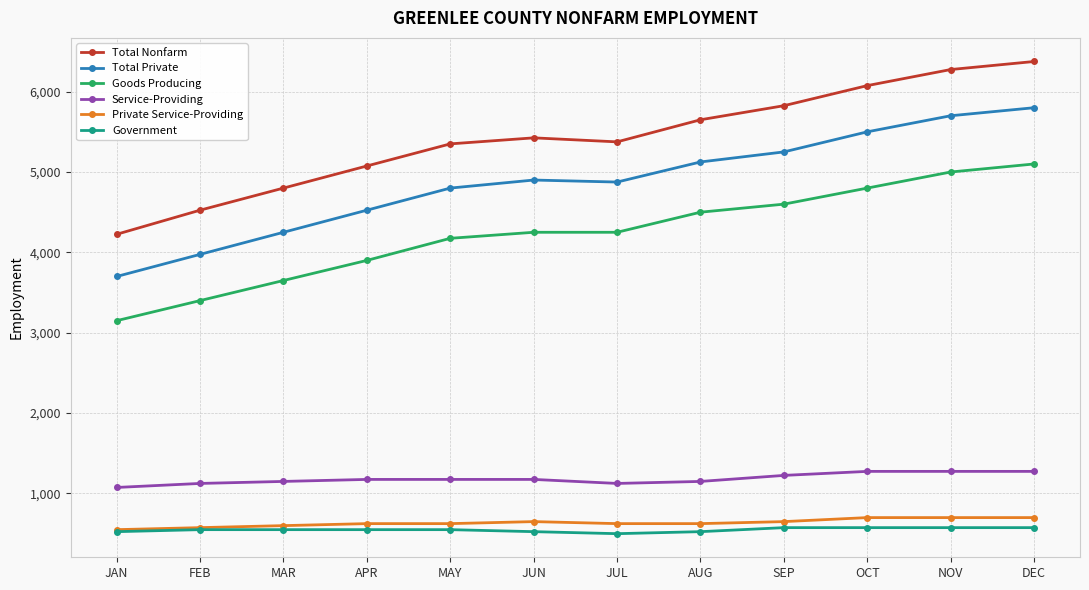

Is it true that Government equals 575 at NOV?

True